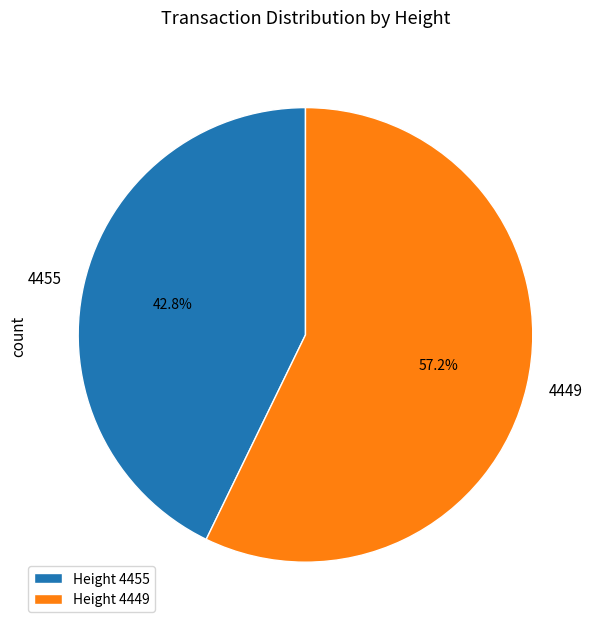

True or false: 4455 accounts for 43% of the total.

True